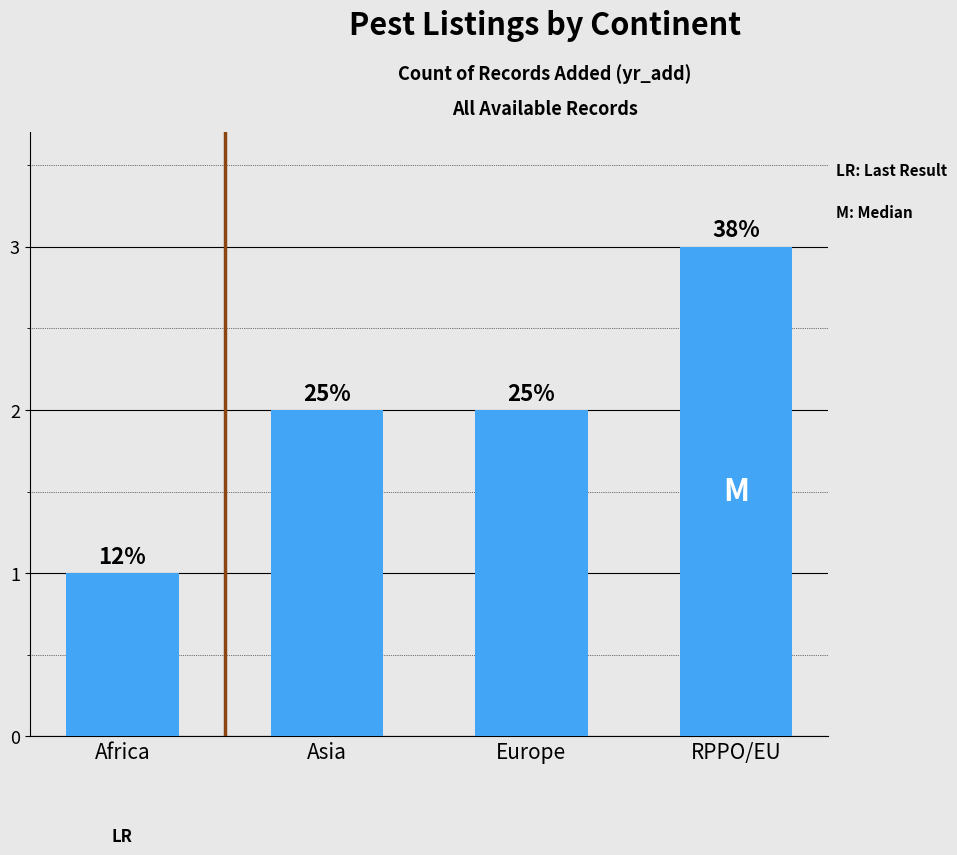

Reading right to left, extract all data points from this chart.

RPPO/EU=3	Europe=2	Asia=2	Africa=1